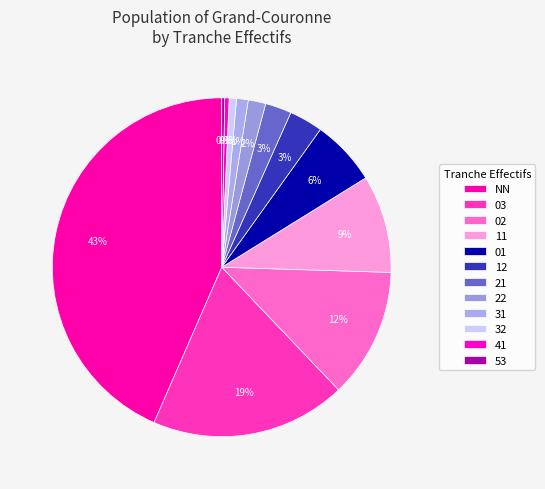

Count the number of slices in the pie.

12